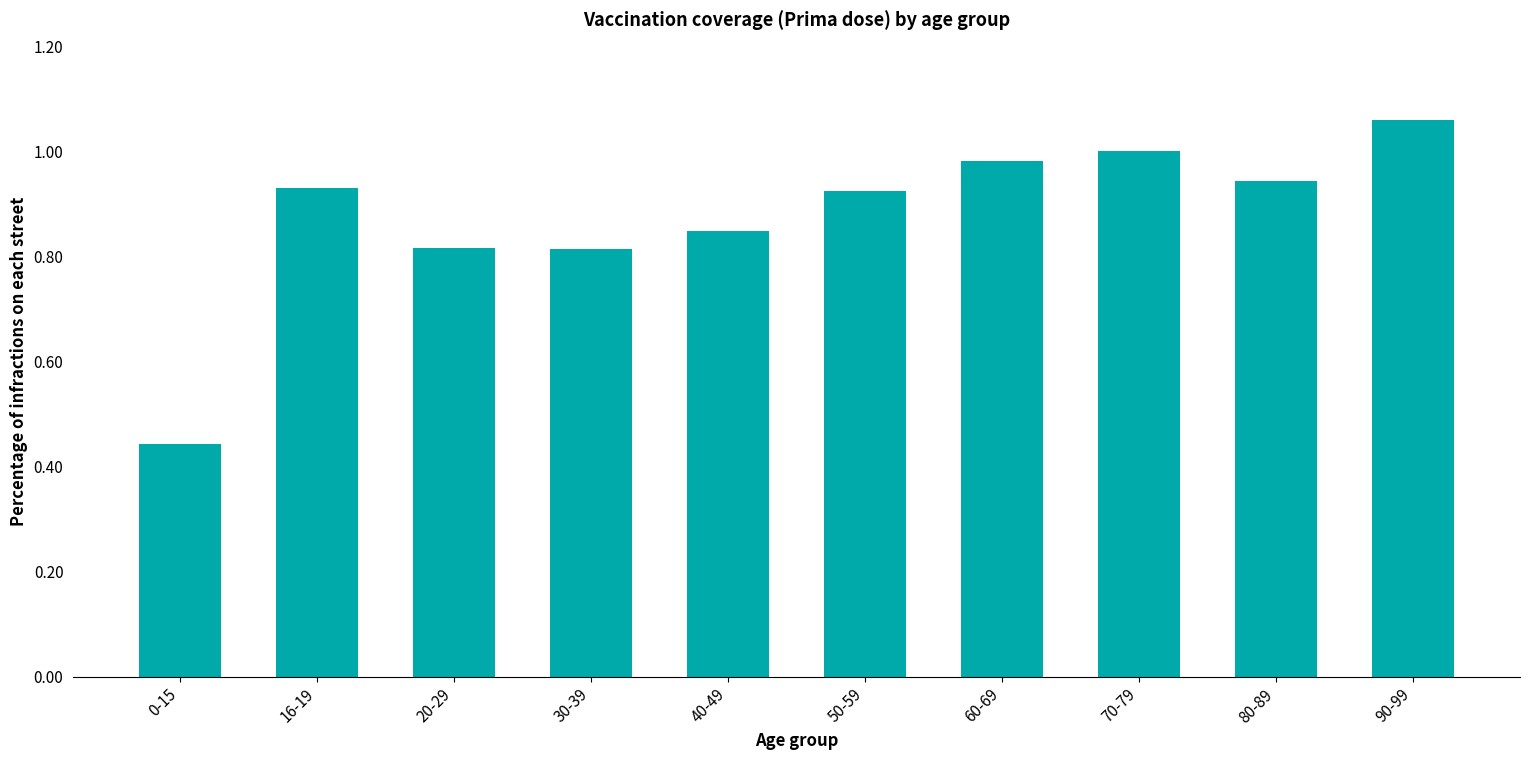

What is the label of the 9th bar from the right?

16-19